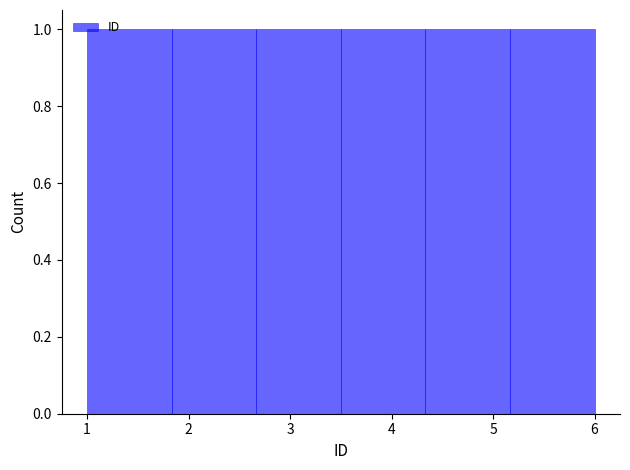

Reading left to right, transcribe this chart: for each bar, give the range it covers on the x-axis and its height. Neither the bar edges nor the heights are printed on the chart, so give them approximately, as read against the axes.

1.0 to 1.8: 1
1.8 to 2.7: 1
2.7 to 3.5: 1
3.5 to 4.3: 1
4.3 to 5.2: 1
5.2 to 6.0: 1